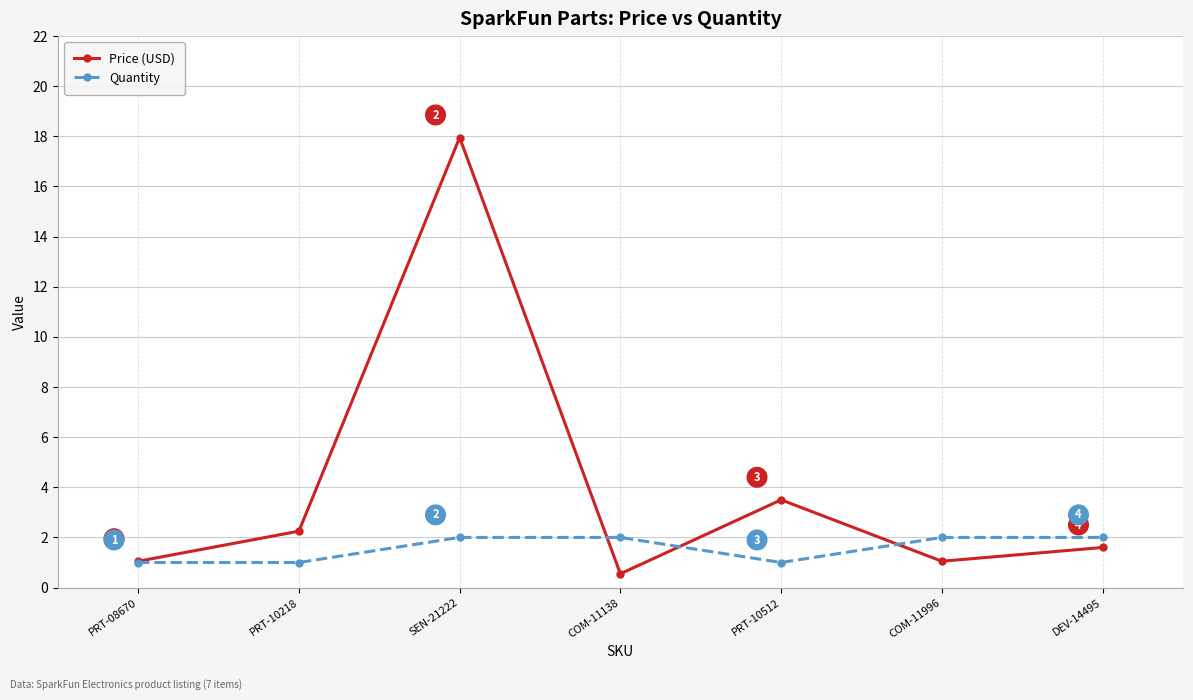

What position from the left is SEN-21222?

3